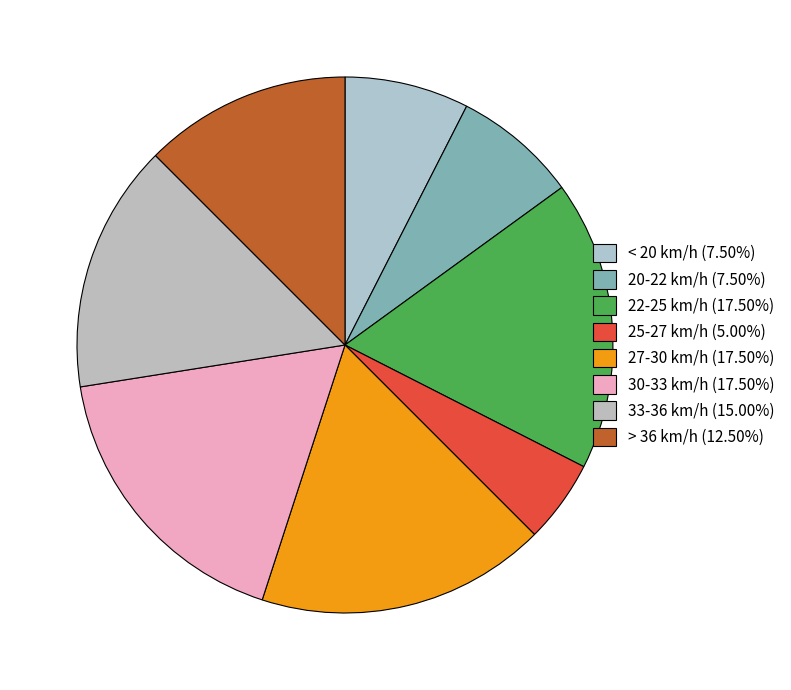

Count the number of slices in the pie.

8